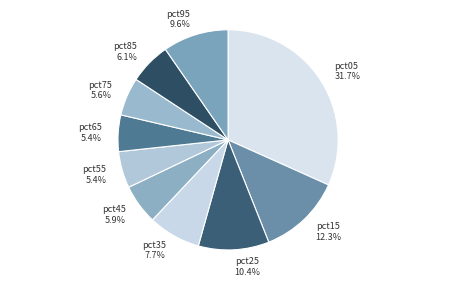

To the nearest percent, what percentage of the pie is pct75?

6%